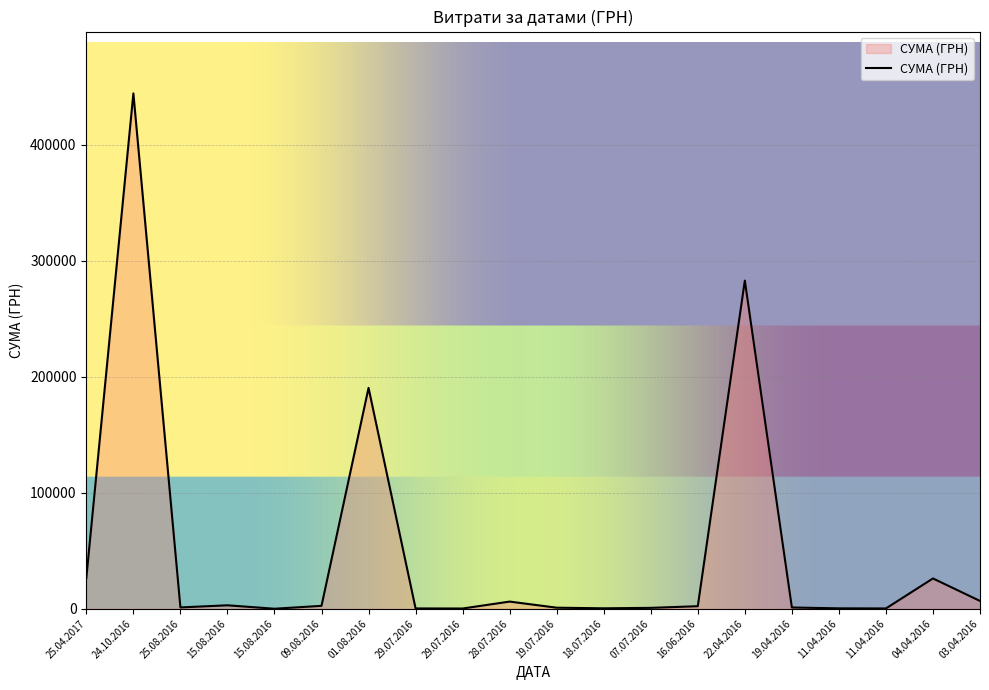

Rank the categories by value from highest to lowest.

24.10.2016, 22.04.2016, 01.08.2016, 25.04.2017, 04.04.2016, 03.04.2016, 28.07.2016, 15.08.2016, 09.08.2016, 16.06.2016, 25.08.2016, 19.04.2016, 19.07.2016, 07.07.2016, 18.07.2016, 11.04.2016, 29.07.2016, 11.04.2016, 29.07.2016, 15.08.2016